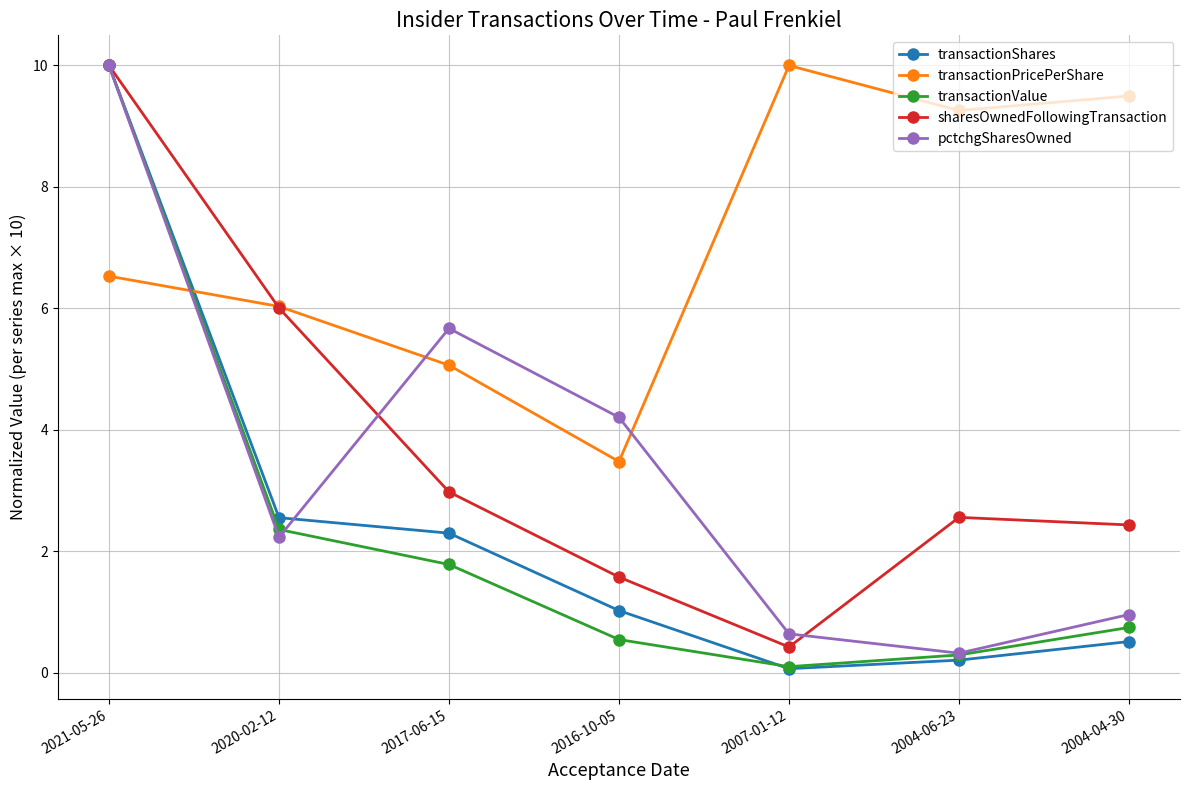

What is the label of the 5th point from the right?

2017-06-15